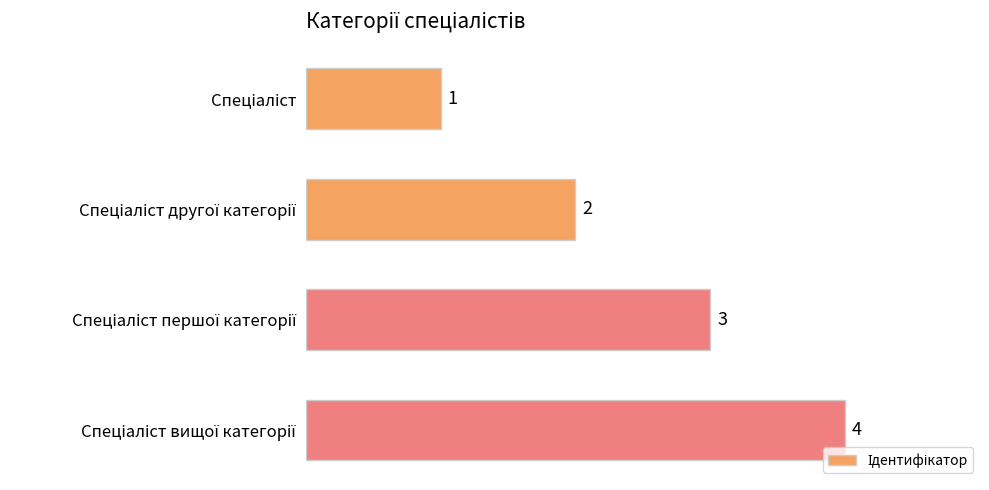

Count the values in the range 2 to 4.

3